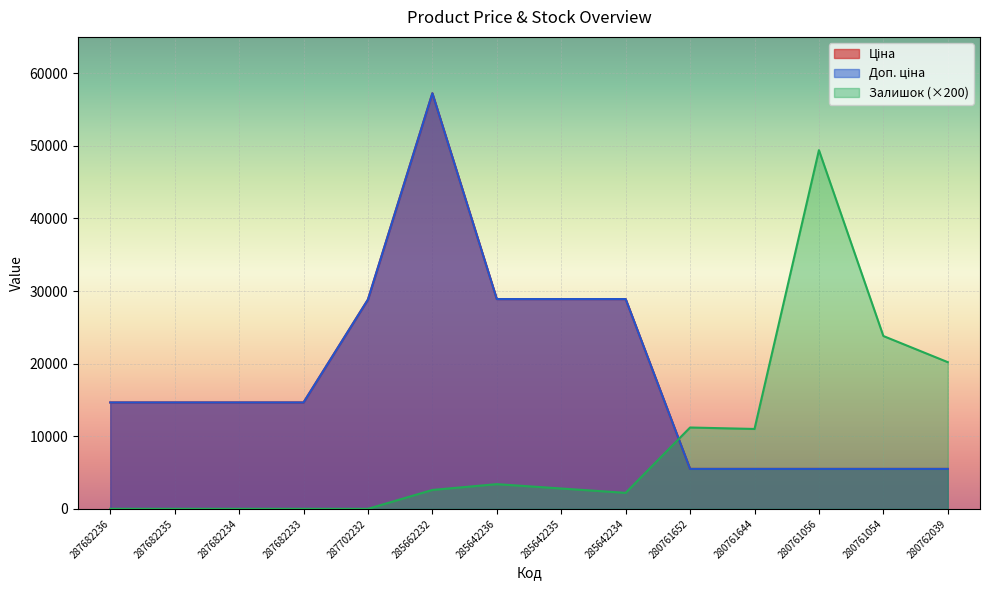

At how many categories does at least one series exceed 55295?

1